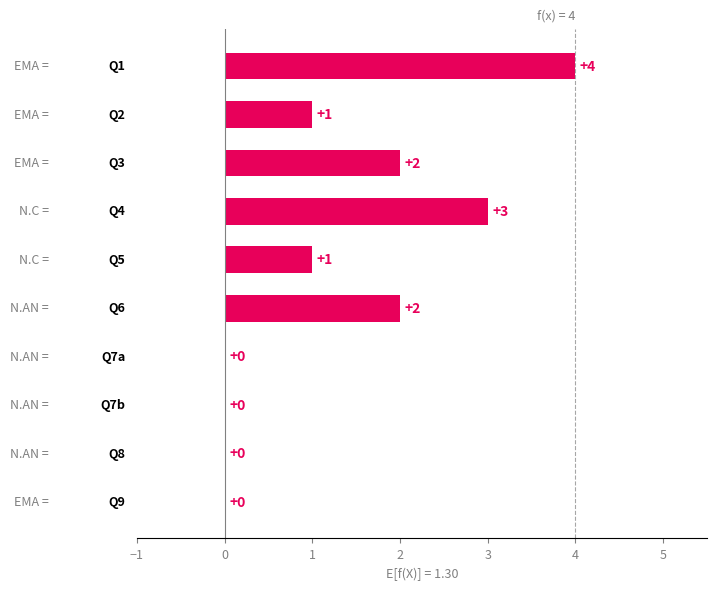

How many values are between 0 and 2?

8